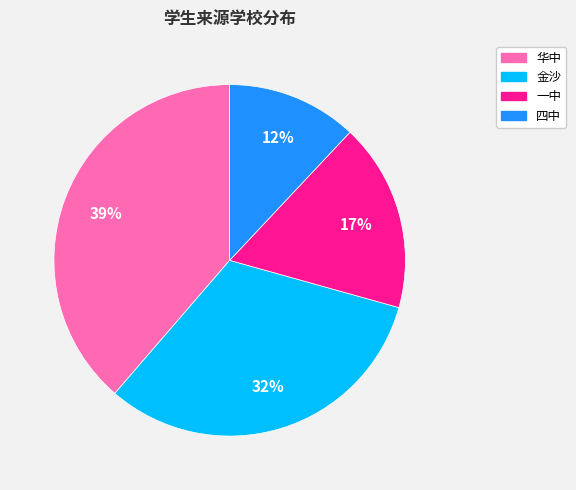

How many segments does this pie chart have?

4